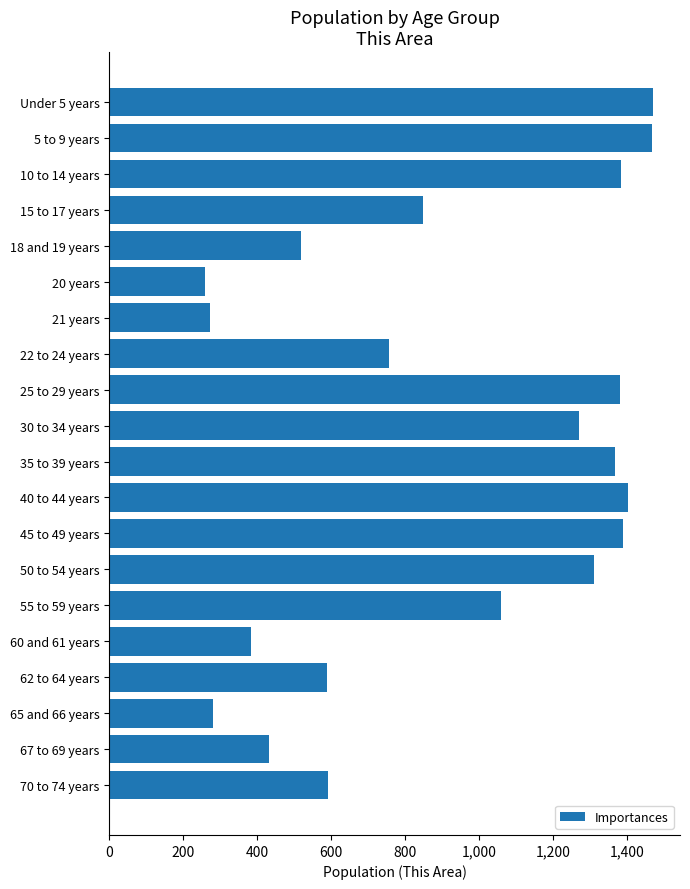

What is the sum of the values at 35 to 39 years and 50 to 54 years?

2678